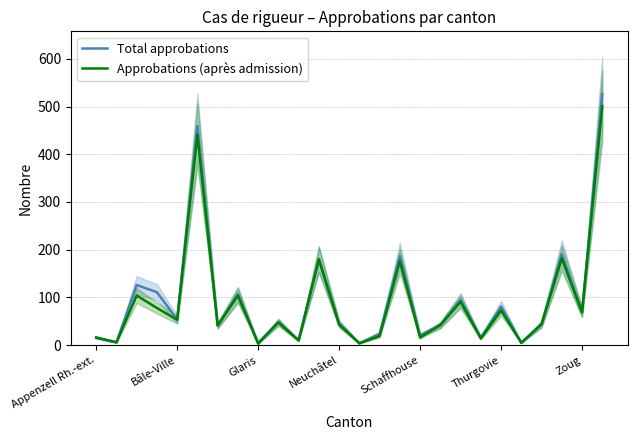

True or false: Total approbations has a value of 69 at Zoug.

True